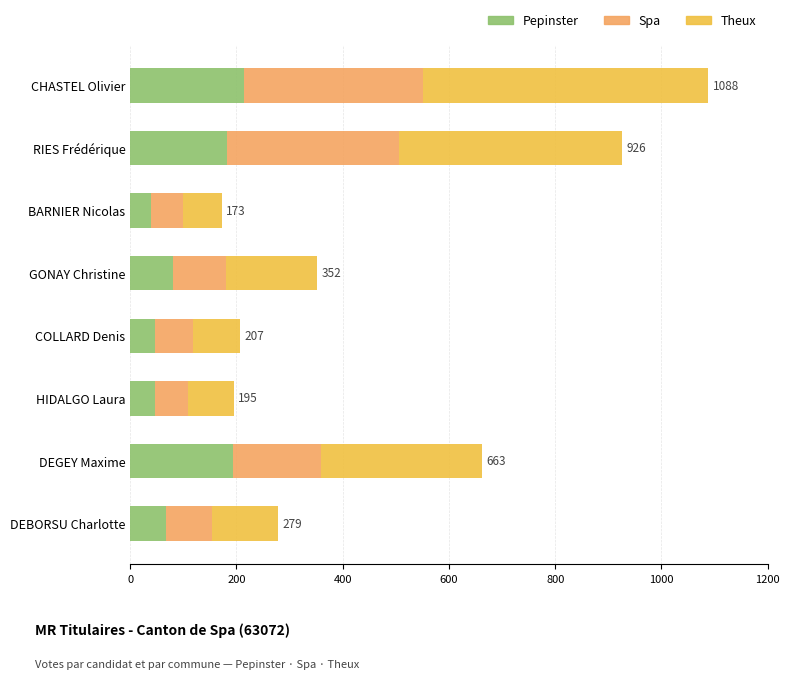

What is the average value of the Pepinster series?

109